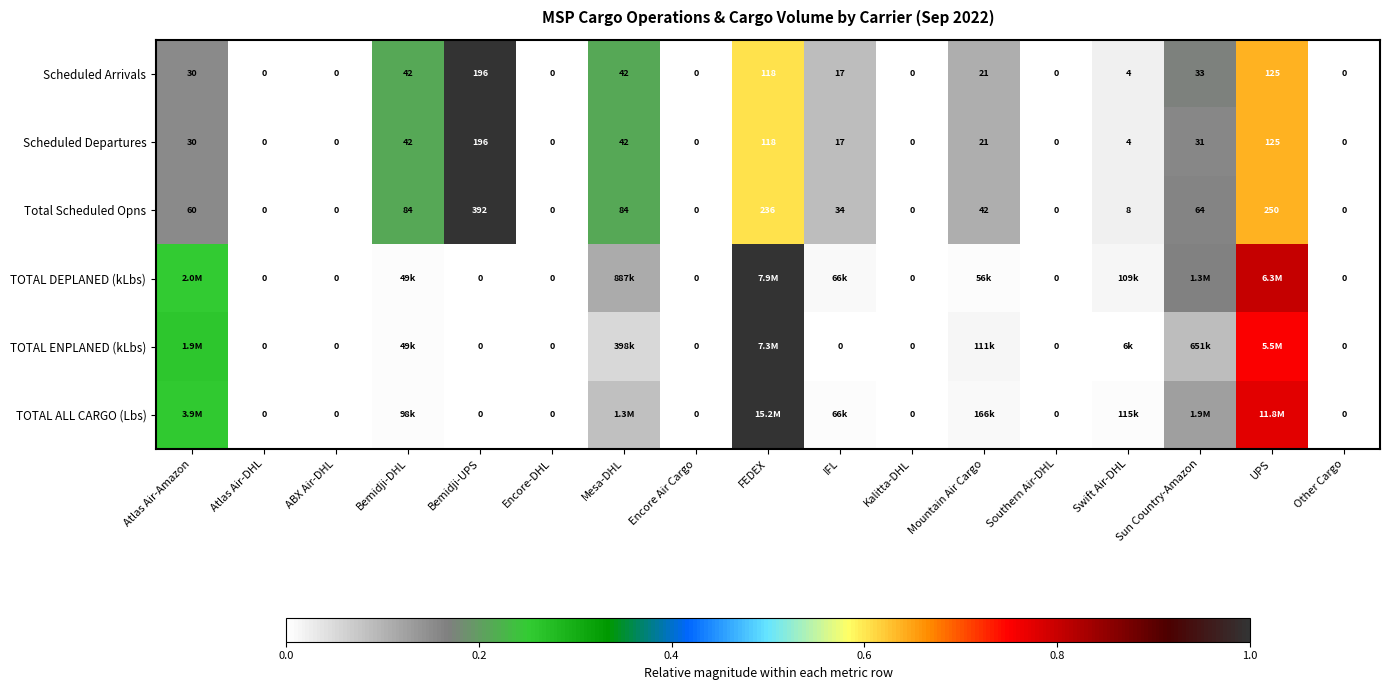

Is the value of Total Scheduled Opns at Encore-DHL greater than the value of Scheduled Arrivals at Mountain Air Cargo?

No